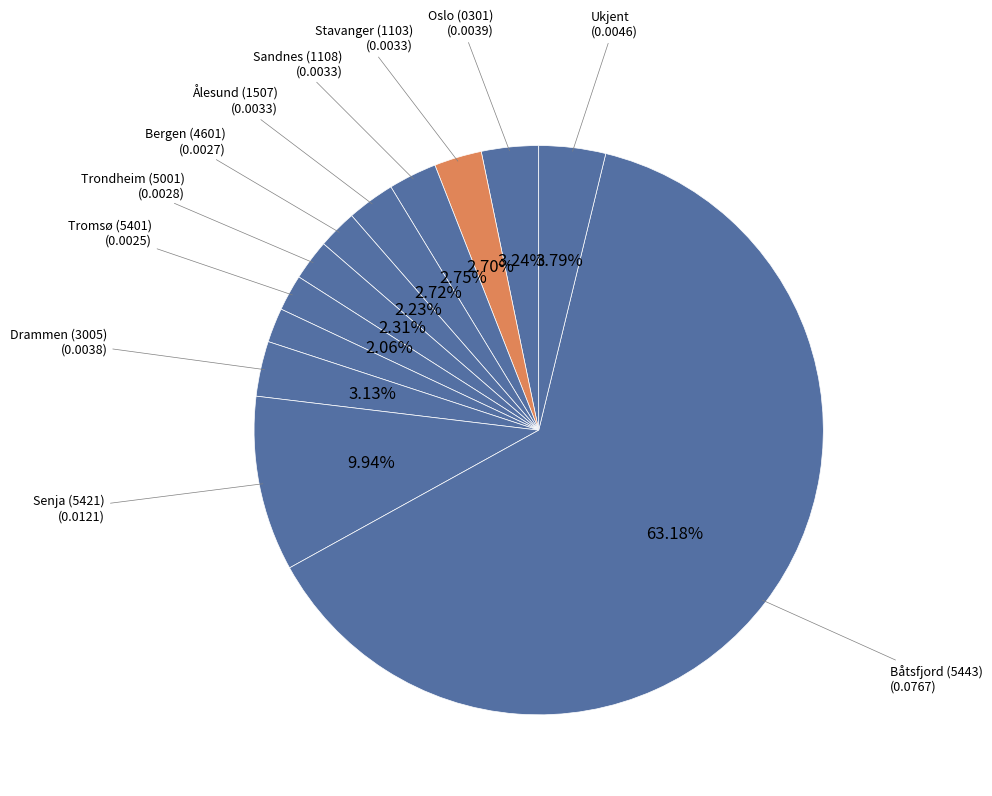

How many segments does this pie chart have?

12